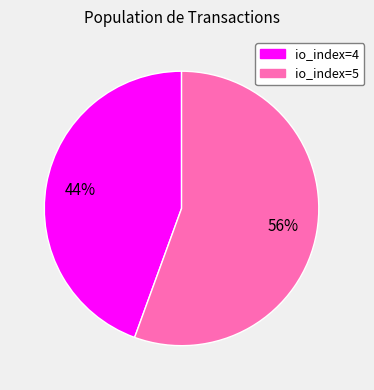

Which category accounts for the majority?

io_index=5